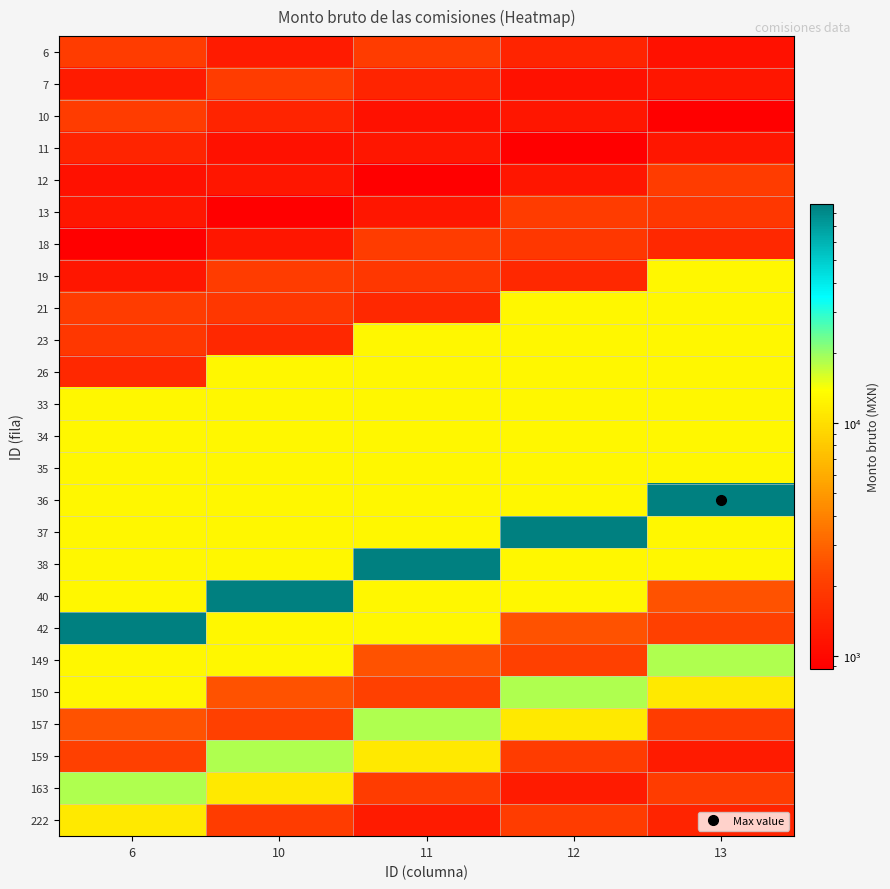

Reading left to right, extract all data points from this chart.

6: 6=2000.0	10=1280.0	11=2000.0	12=1440.0	13=1120.0
7: 6=1280.0	10=2000.0	11=1440.0	12=1120.0	13=1200.0
10: 6=2000.0	10=1440.0	11=1120.0	12=1200.0	13=880.0
11: 6=1440.0	10=1120.0	11=1200.0	12=880.0	13=1200.0
12: 6=1120.0	10=1200.0	11=880.0	12=1200.0	13=2000.0
13: 6=1200.0	10=880.0	11=1200.0	12=2000.0	13=1840.0
18: 6=880.0	10=1200.0	11=2000.0	12=1840.0	13=1520.0
19: 6=1200.0	10=2000.0	11=1840.0	12=1520.0	13=12847.6
21: 6=2000.0	10=1840.0	11=1520.0	12=12847.6	13=12847.6
23: 6=1840.0	10=1520.0	11=12847.6	12=12847.6	13=12847.6
26: 6=1520.0	10=12847.6	11=12847.6	12=12847.6	13=12847.6
33: 6=12847.6	10=12847.6	11=12847.6	12=12847.6	13=12847.6
34: 6=12847.6	10=12847.6	11=12847.6	12=12847.6	13=12847.6
35: 6=12847.6	10=12847.6	11=12847.6	12=12847.6	13=12847.6
36: 6=12847.6	10=12847.6	11=12847.6	12=12847.6	13=87370.0
37: 6=12847.6	10=12847.6	11=12847.6	12=87370.0	13=12907.0
38: 6=12847.6	10=12847.6	11=87370.0	12=12907.0	13=12907.0
40: 6=12847.6	10=87370.0	11=12907.0	12=12907.0	13=2525.0
42: 6=87370.0	10=12907.0	11=12907.0	12=2525.0	13=2100.0
149: 6=12907.0	10=12907.0	11=2525.0	12=2100.0	13=18563.0
150: 6=12907.0	10=2525.0	11=2100.0	12=18563.0	13=11128.0
157: 6=2525.0	10=2100.0	11=18563.0	12=11128.0	13=2000.0
159: 6=2100.0	10=18563.0	11=11128.0	12=2000.0	13=1280.0
163: 6=18563.0	10=11128.0	11=2000.0	12=1280.0	13=2000.0
222: 6=11128.0	10=2000.0	11=1280.0	12=2000.0	13=1440.0